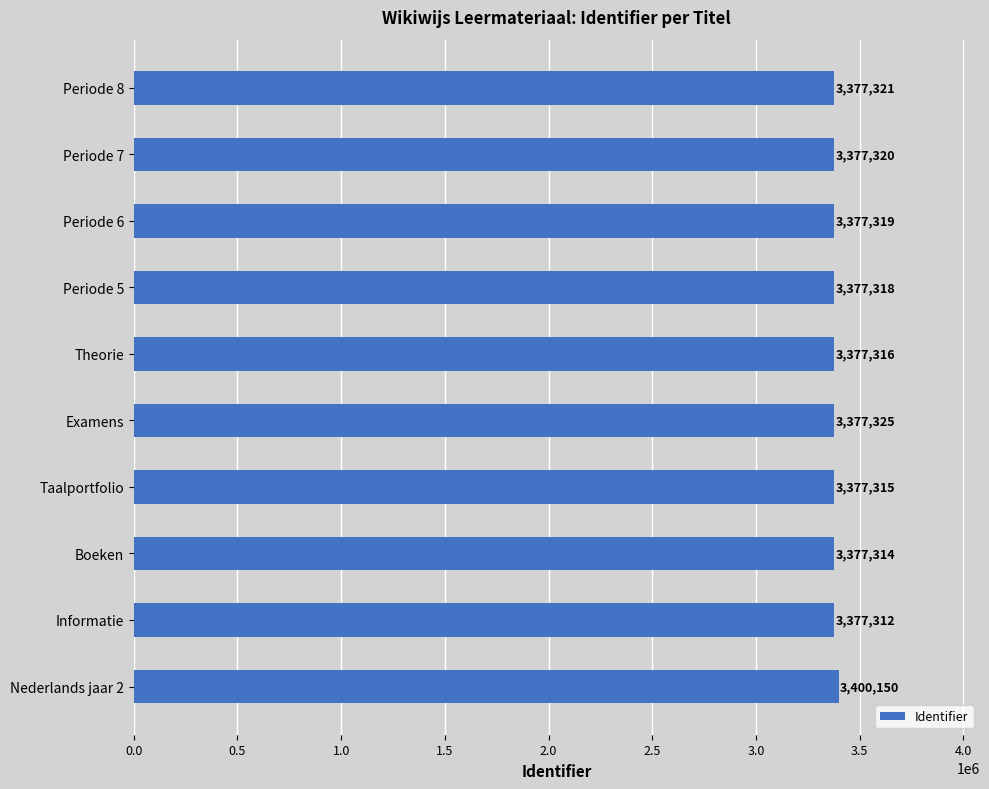

The value at Periode 6 is 5343139. True or false?

False